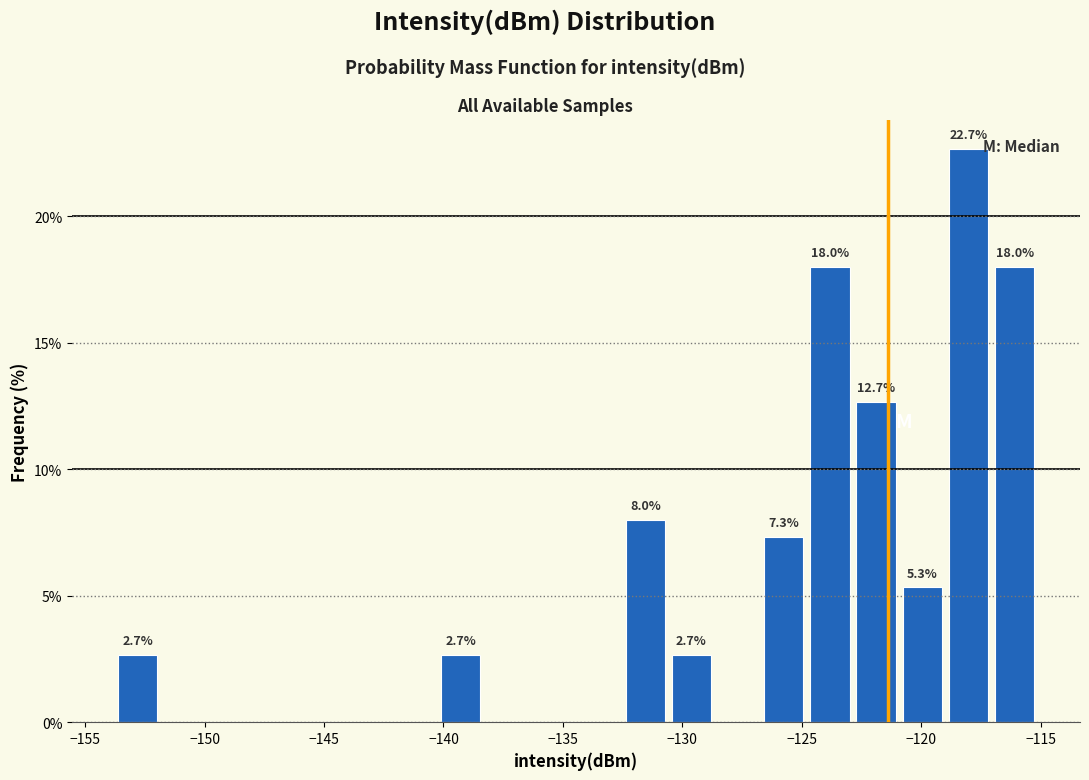

Read against the x-axis, roughly where is the centre of the tallest bar?

-118.0